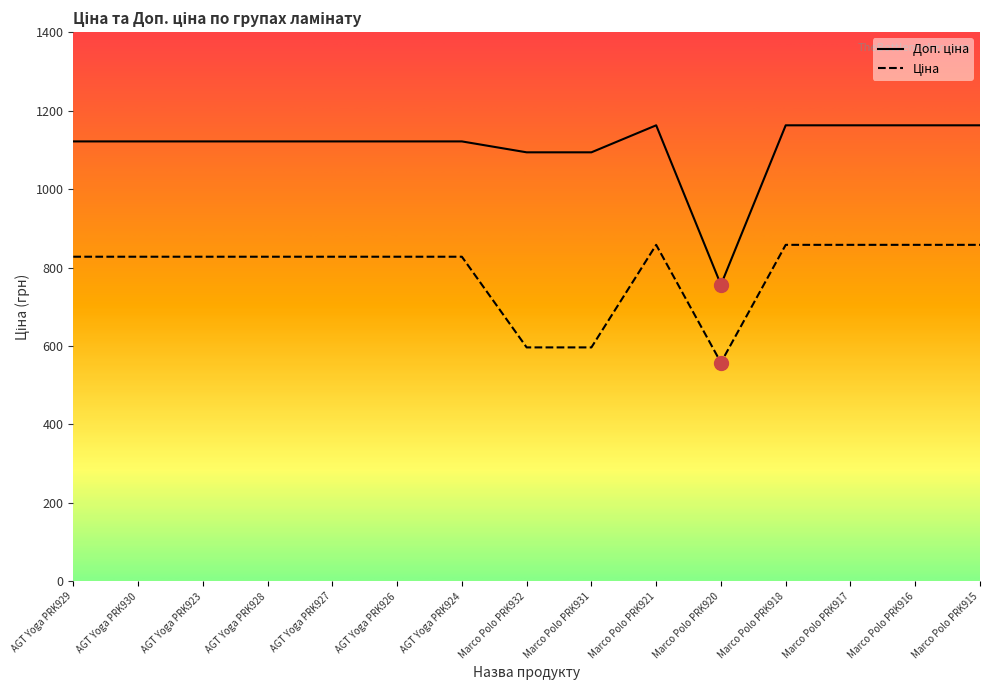

Reading right to left, list all the values displayed in this chart.

Ціна: 857.9	857.9	857.9	857.9	557.6	857.9	596.5	596.5	827.6	827.6	827.6	827.6	827.6	827.6	827.6
Доп. ціна: 1162.5	1162.5	1162.5	1162.5	756.0	1162.5	1093.7	1093.7	1121.5	1121.5	1121.5	1121.5	1121.5	1121.5	1121.5